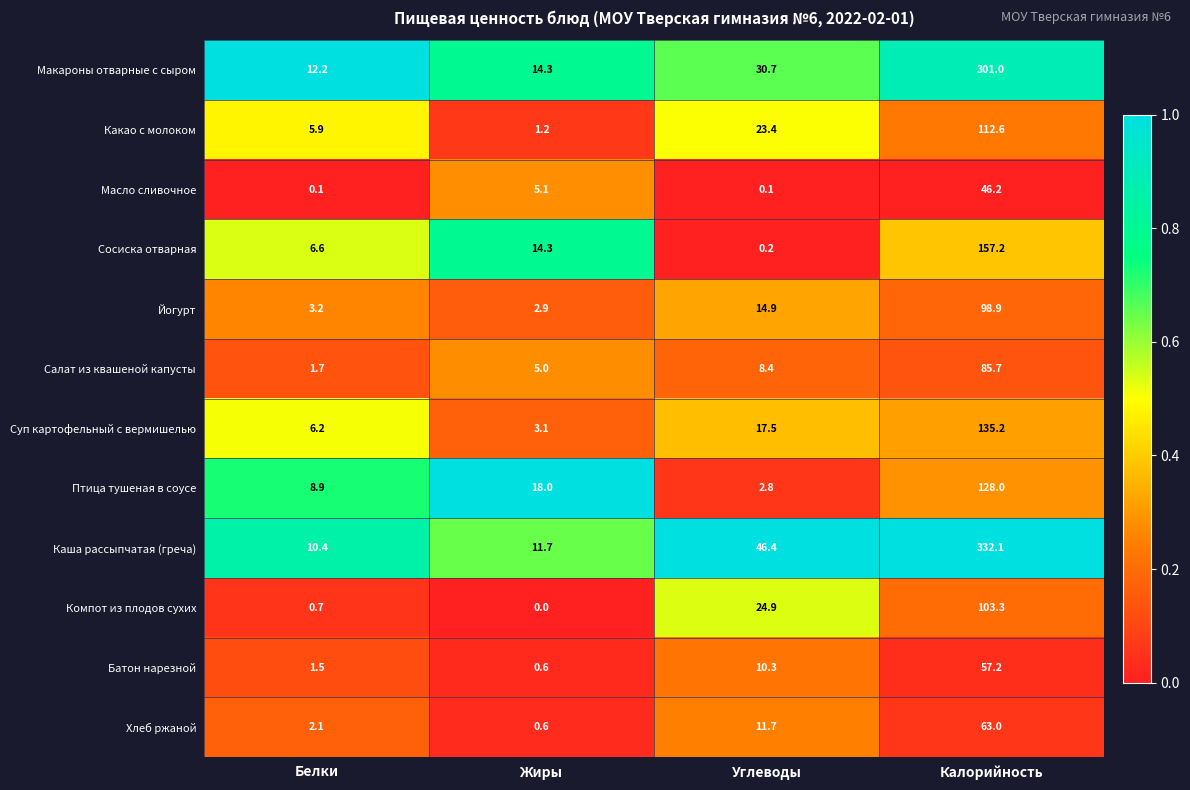

What is the spread (max minus min) of values at Жиры?

18.0